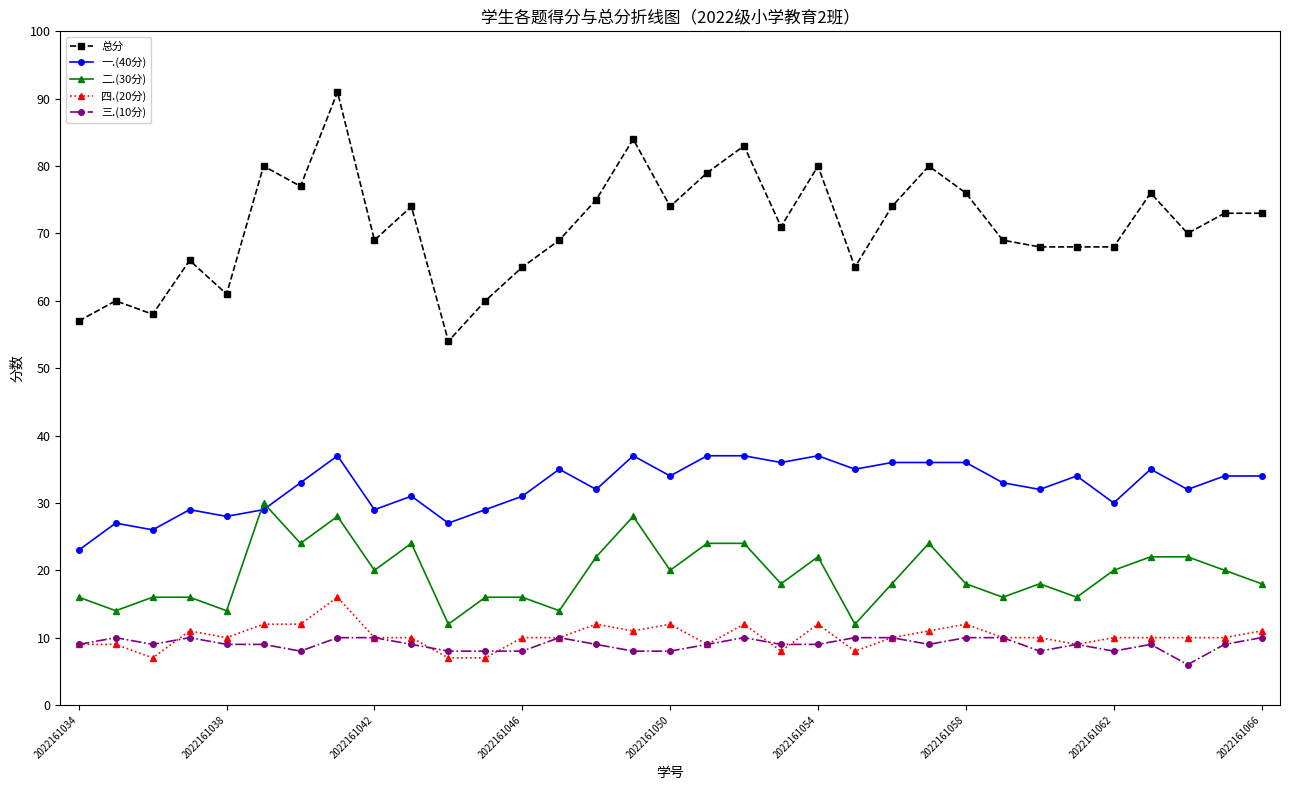

Which series has the widest spread of values?

总分